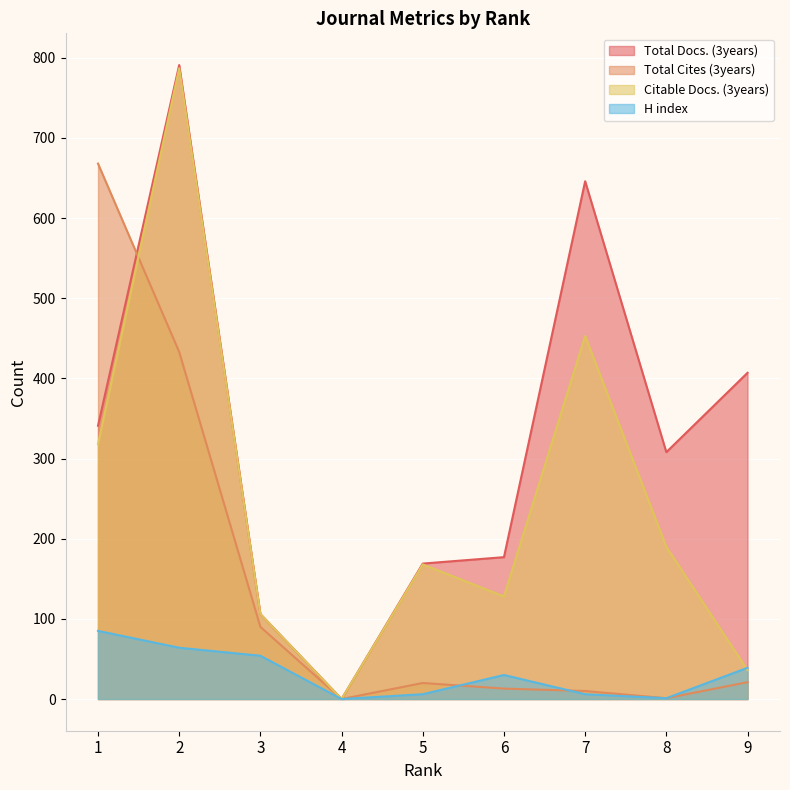

Which series has the largest total across all categories?

Total Docs. (3years)